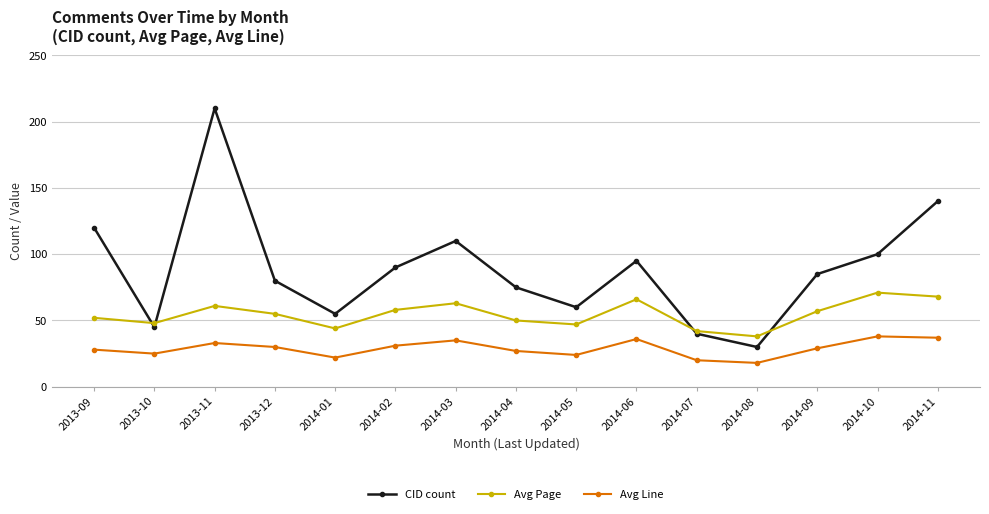

At which category is the sum across all series the highest?

2013-11